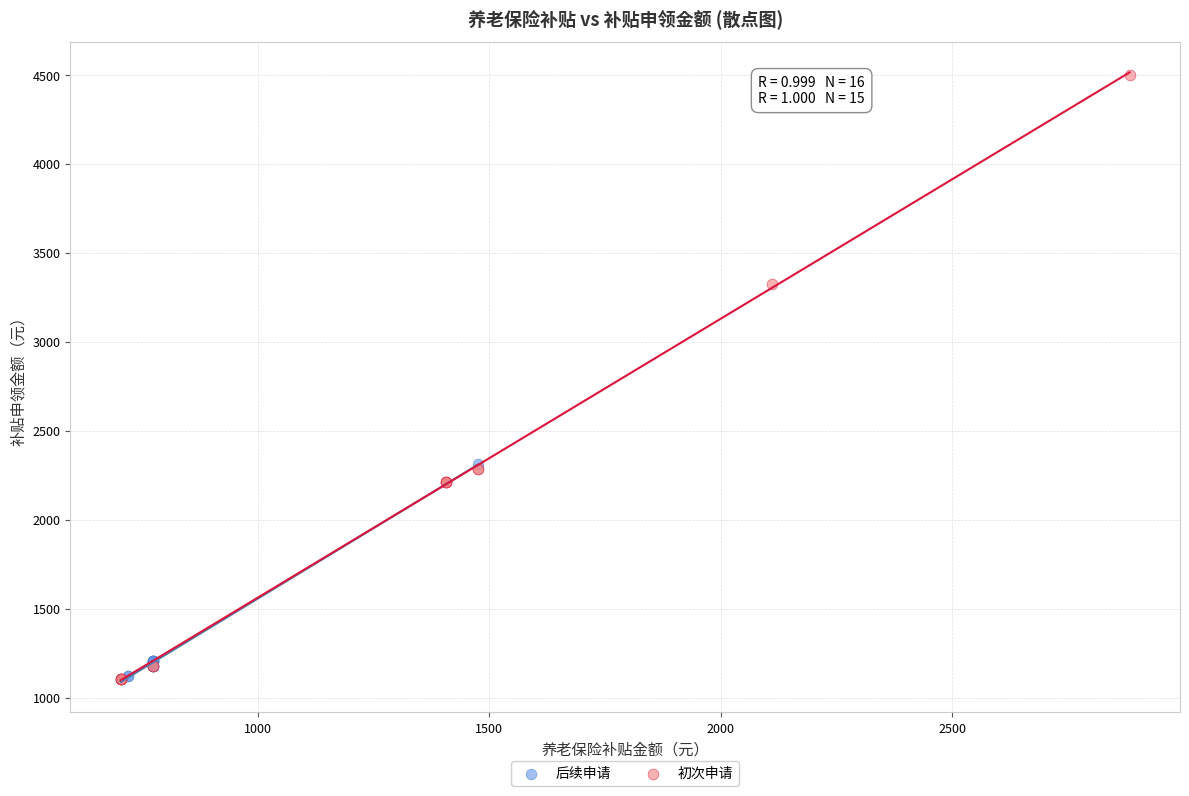

Which series contains the highest Y value?

初次申请